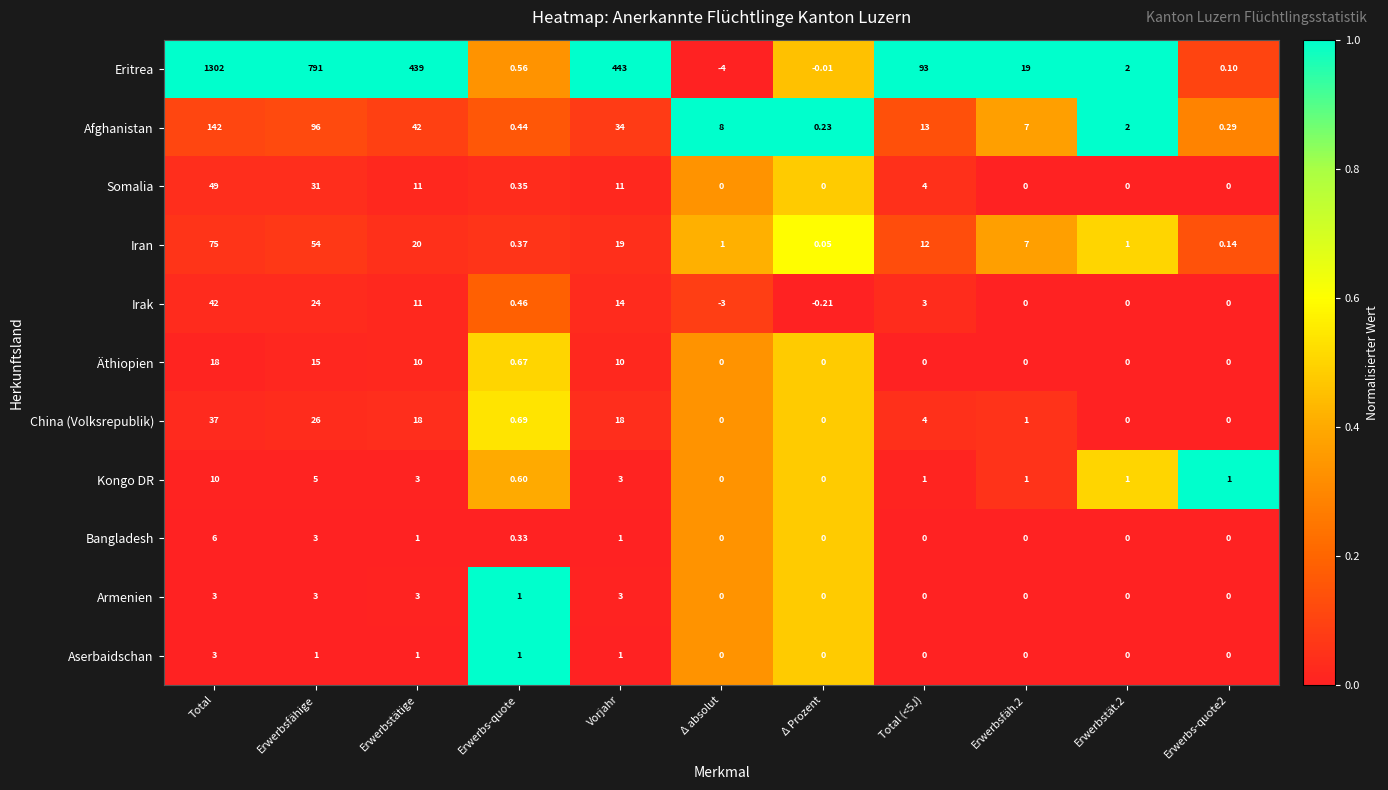

Which series changed the most between Erwerbs-quote and Erwerbstät.2?

Afghanistan